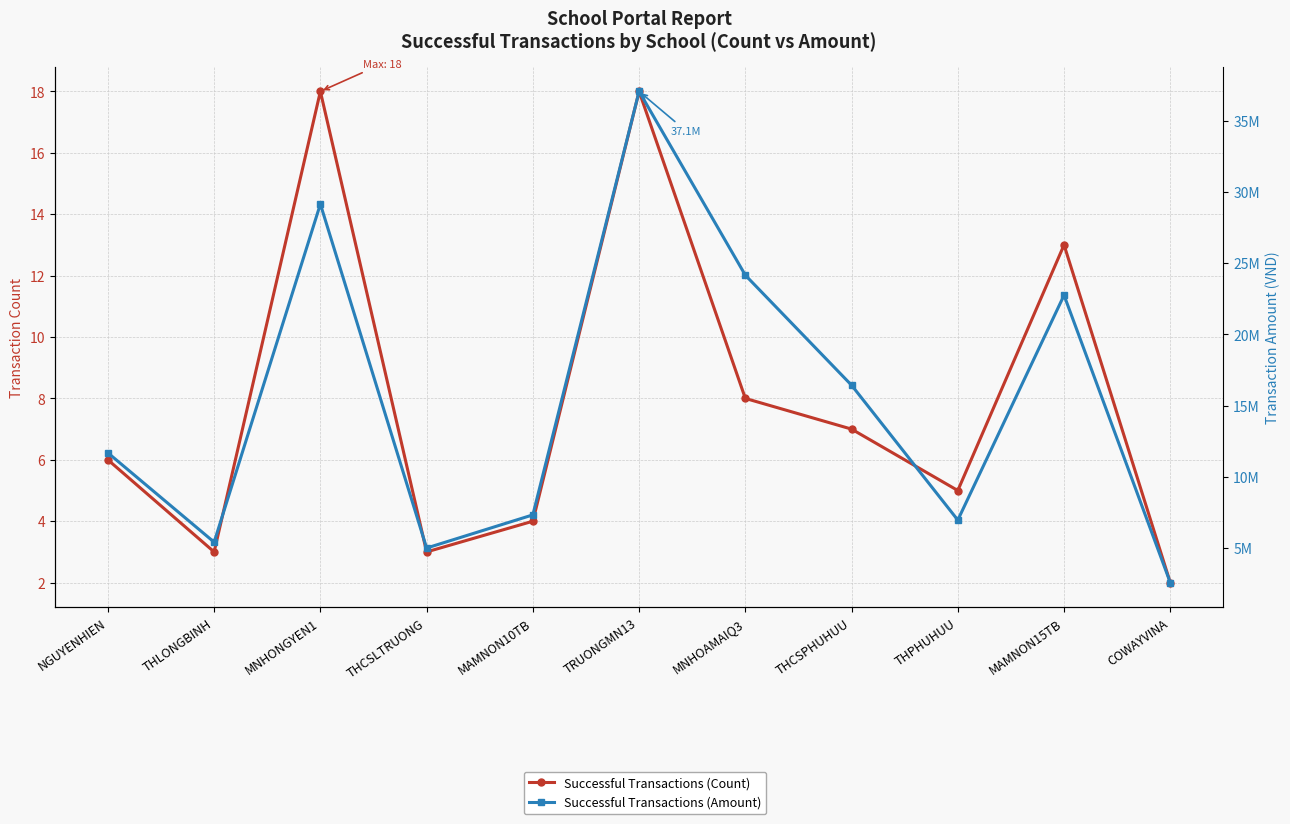

Which series changed the most between MNHONGYEN1 and THPHUHUU?

Successful Transactions (Amount)